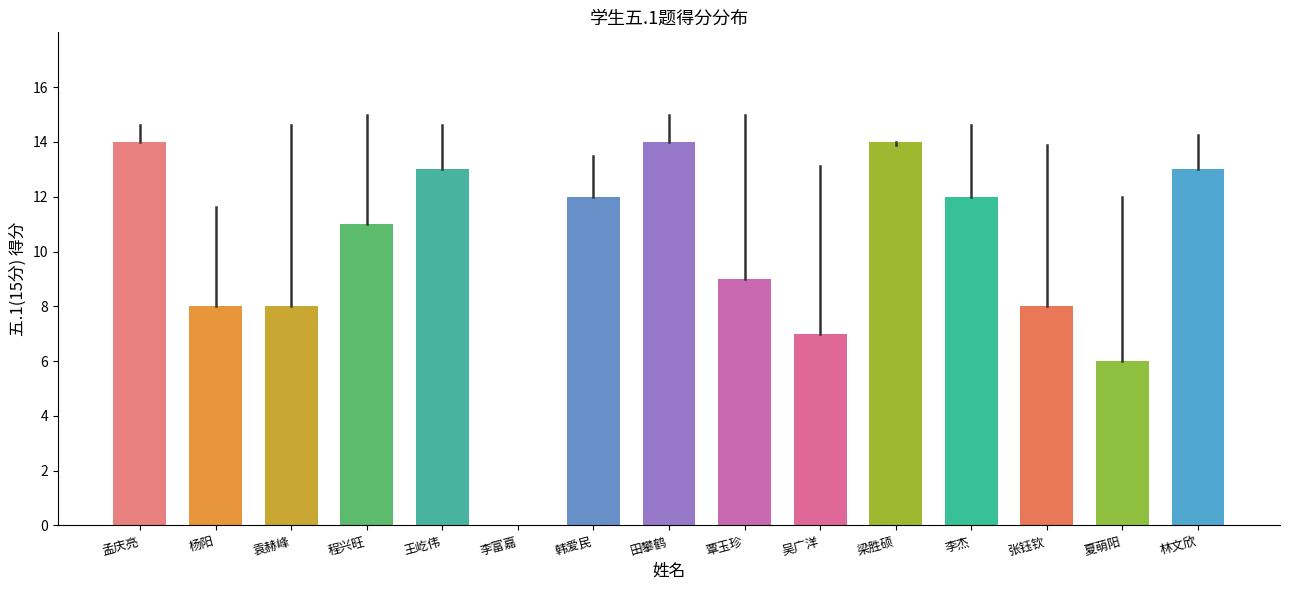

What is the sum of the values at 李杰 and 田攀鹤?

26